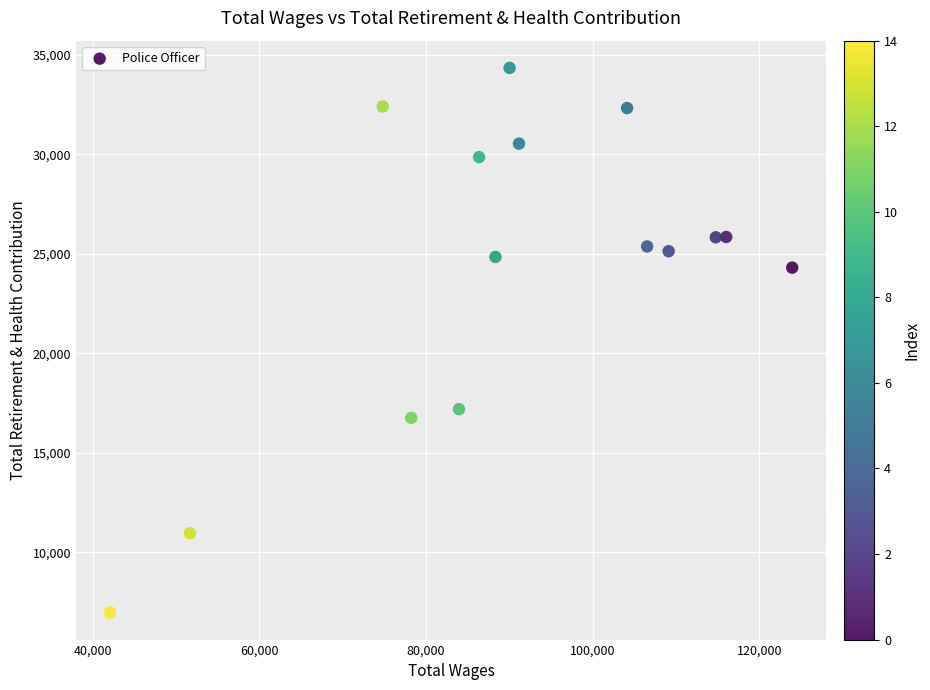

What is the range of X values (max minus min)?

81854